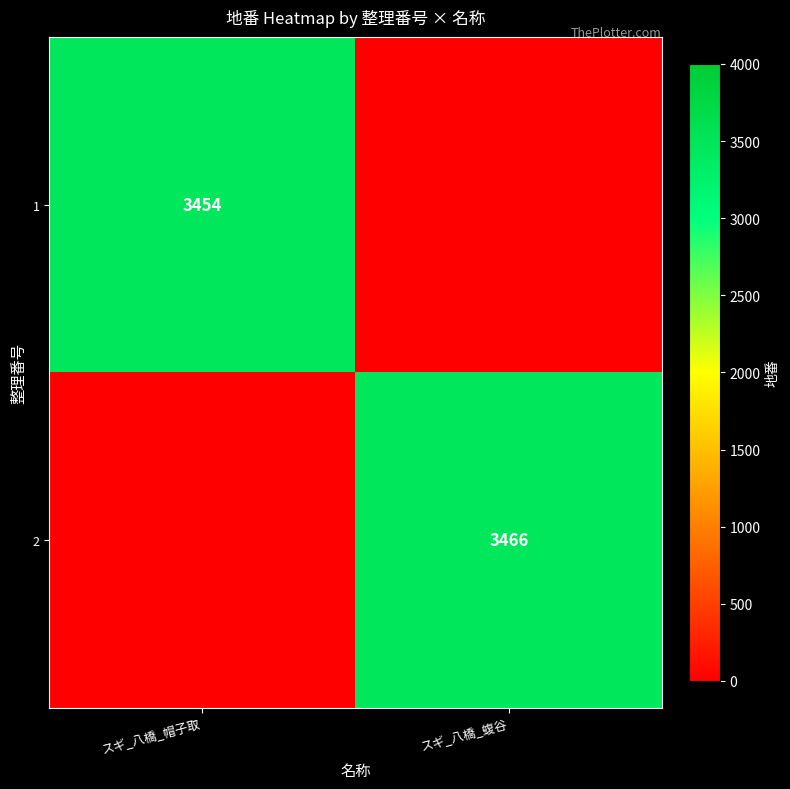

The value of 1 at スギ_八橋_帽子取 is 3454. True or false?

True